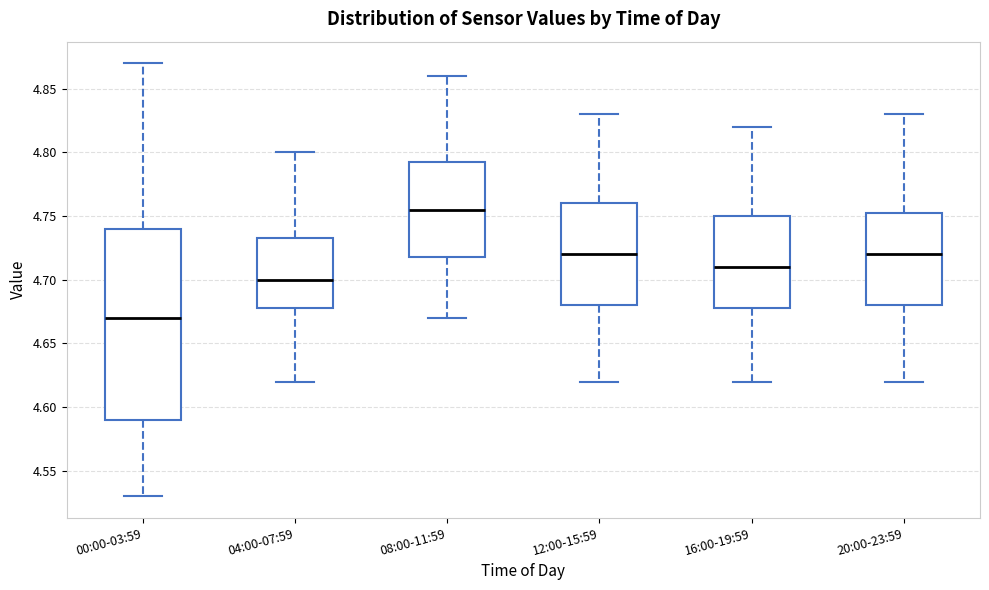

Which box's median line is the highest?

08:00-11:59